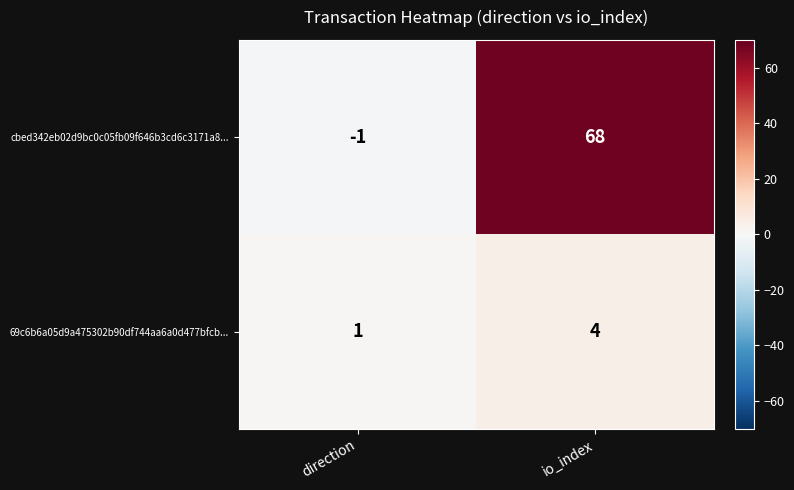

How many series are shown in this chart?

2